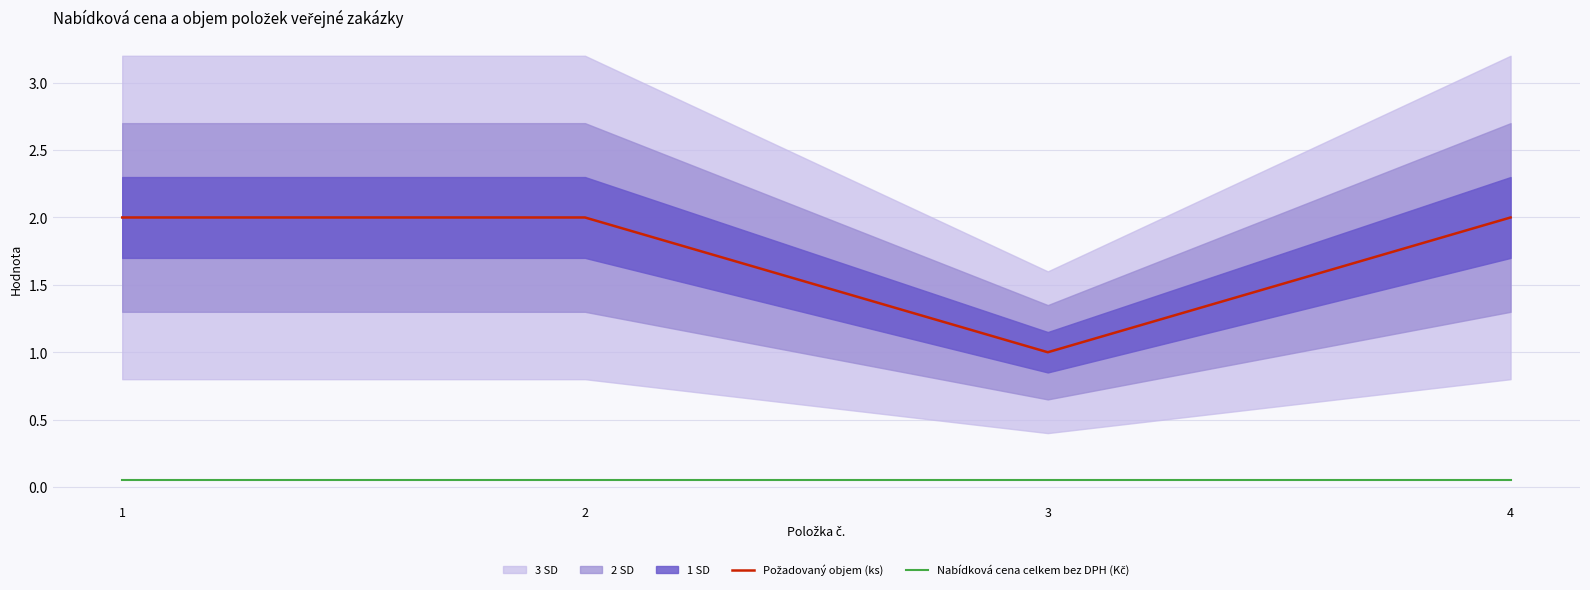

How many data points in Požadovaný objem (ks) are less than 2?

1